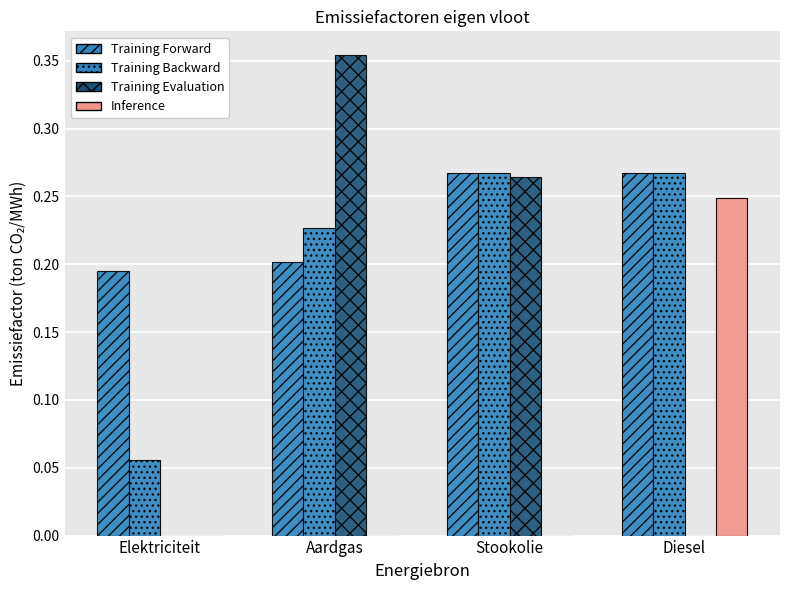

At how many categories does at least one series exceed 0?

4